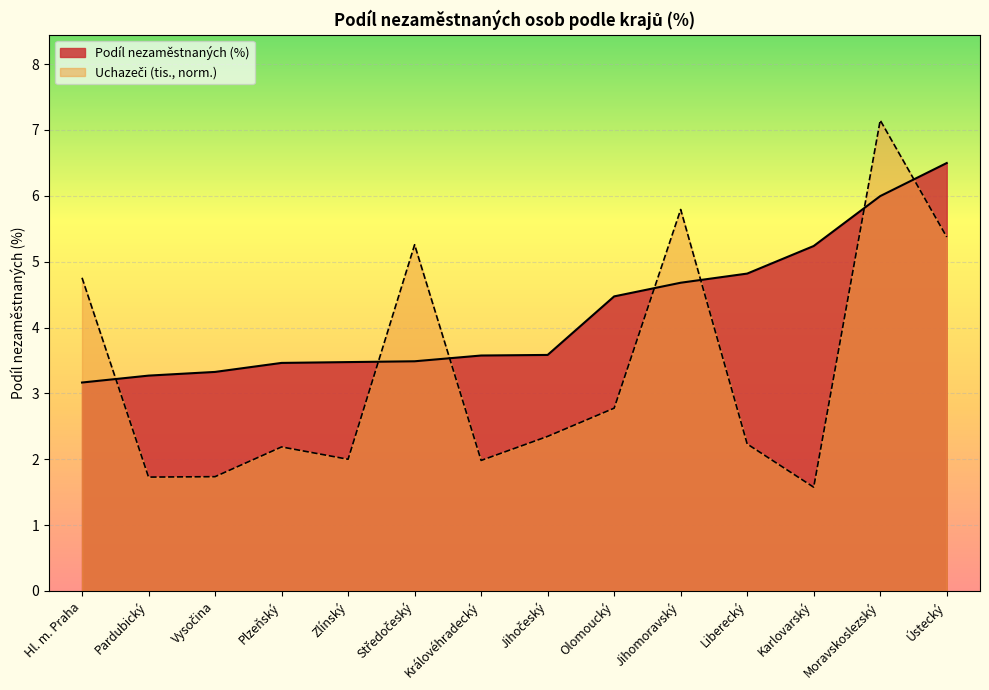

How many intersections are there between Podíl nezaměstnaných (%) and Uchazeči (tis.)?

7